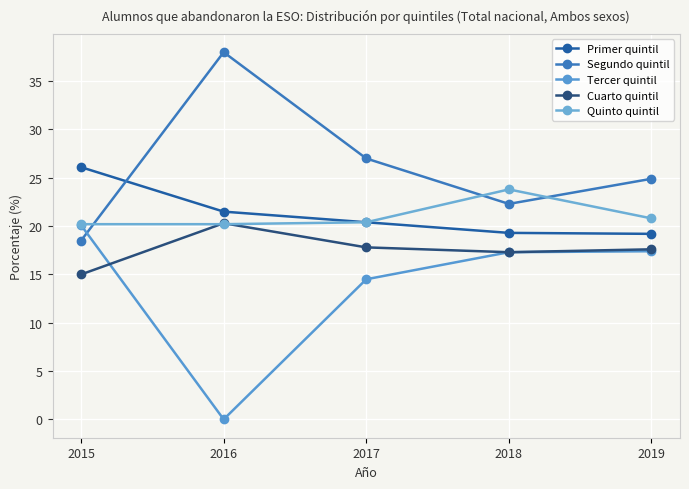

How many intersections are there between Tercer quintil and Segundo quintil?

1